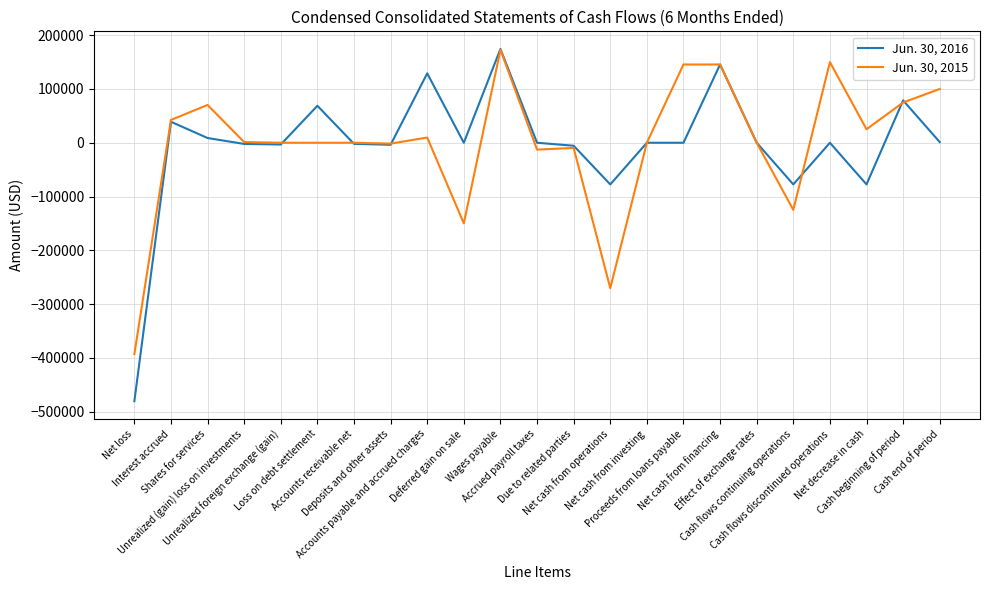

Read the Jun. 30, 2016 value at Cash flows continuing operations.

-77509